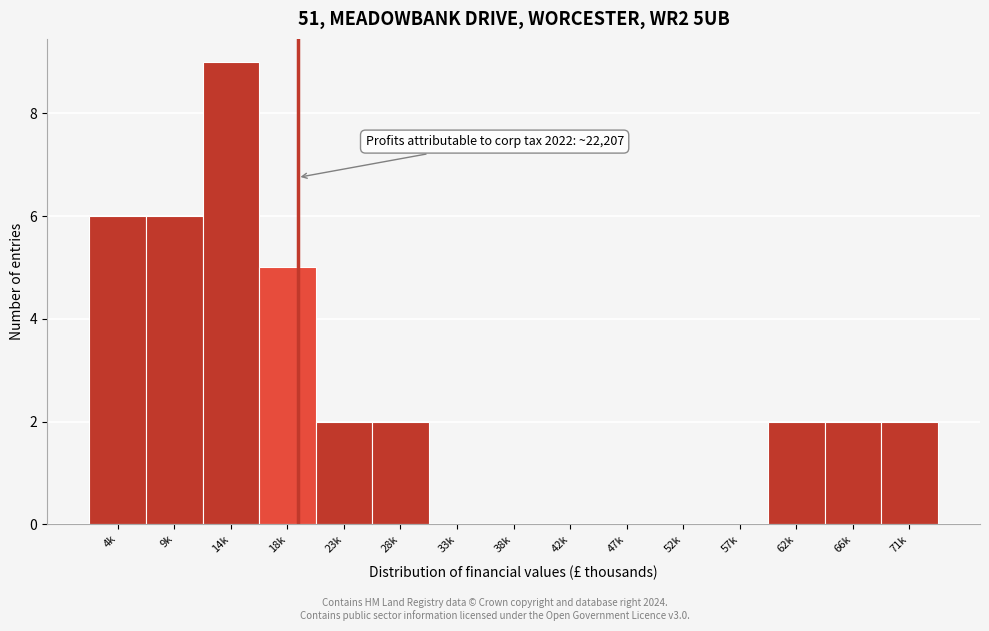

Reading right to left, transcribe all the data shown in this chart.

71k=2	66k=2	62k=2	57k=0	52k=0	47k=0	42k=0	38k=0	33k=0	28k=2	23k=2	18k=5	14k=9	9k=6	4k=6